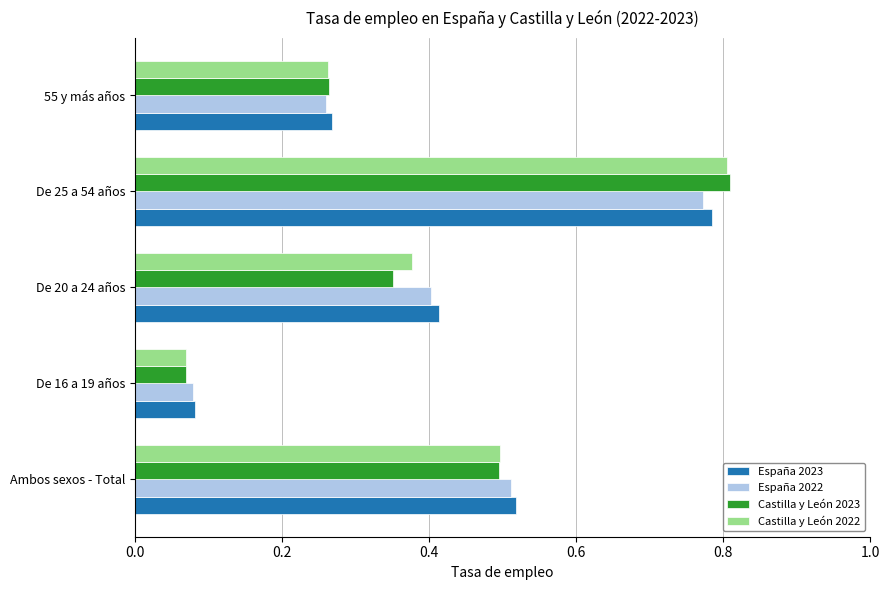

The Castilla y León 2023 series shows 0.4 at 55 y más años. True or false?

False